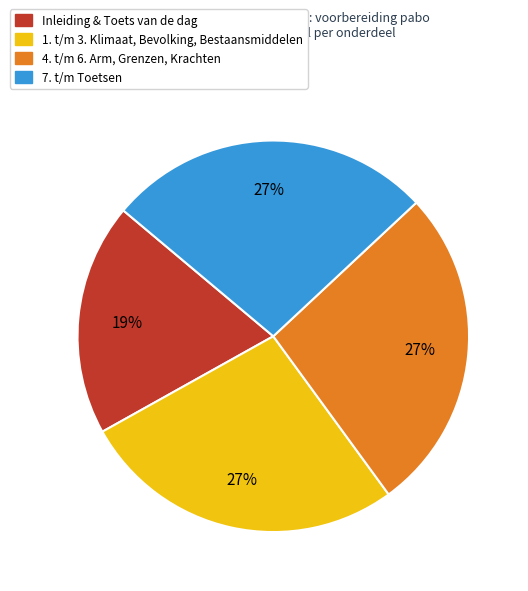

To the nearest percent, what is the difference between the largest and smallest slice percentages?

8%